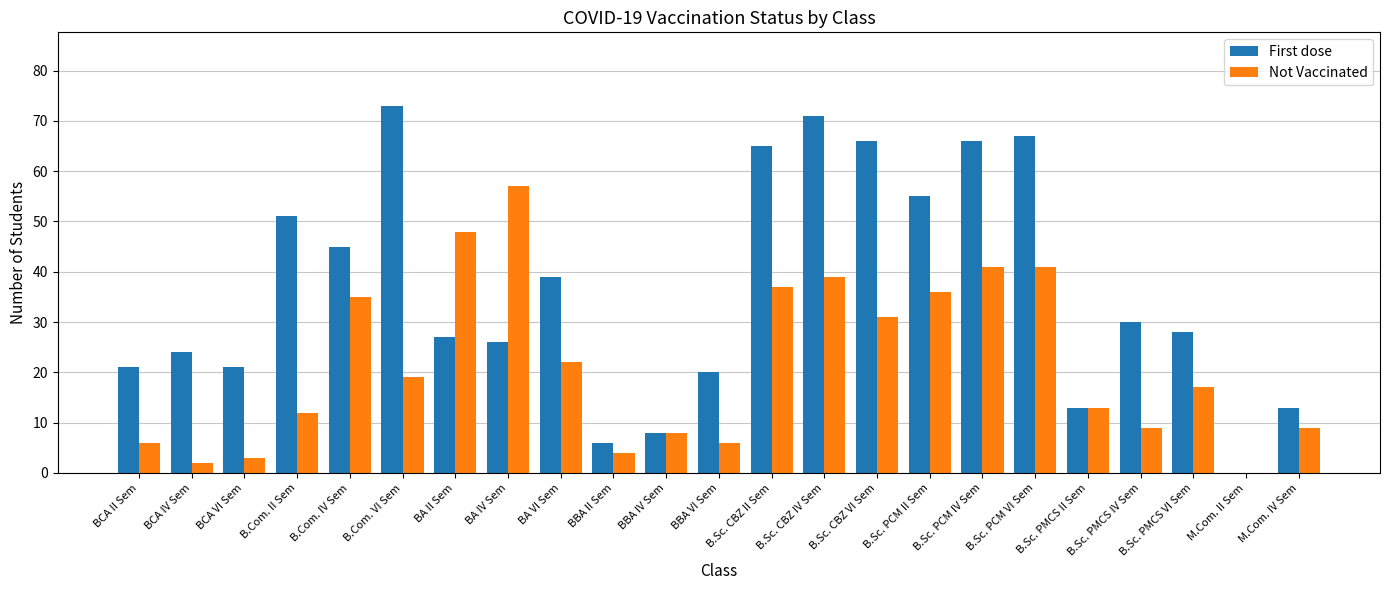

What is the sum of the First dose values at M.Com. IV Sem and B.Sc. PCM IV Sem?

79